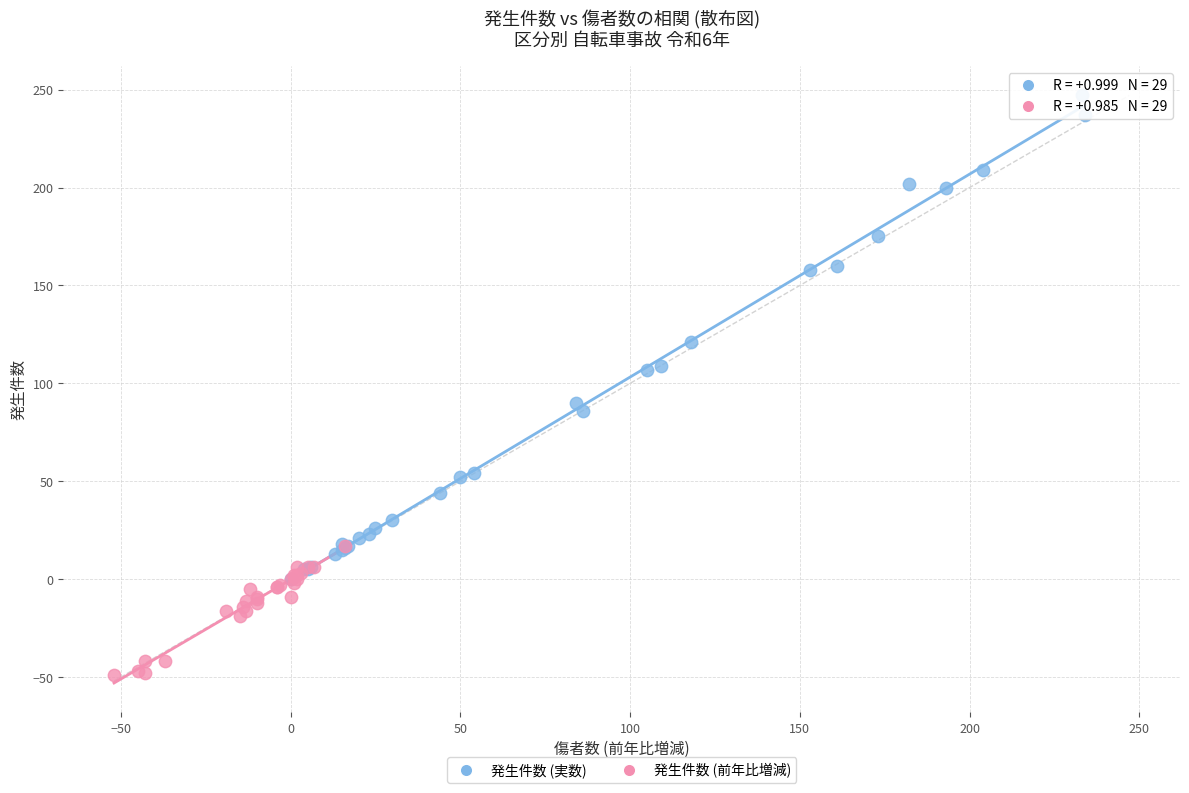

Which series contains the highest Y value?

発生件数 (実数)